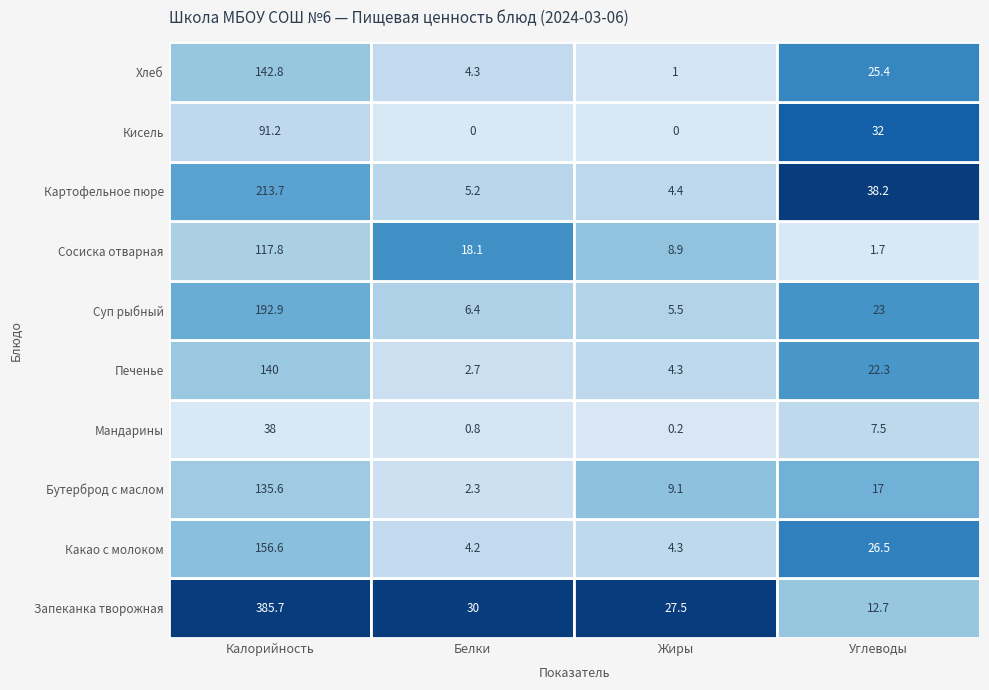

Reading left to right, transcribe all the data shown in this chart.

Запеканка творожная: 0=385.7	1=30.0	2=27.5	3=12.7
Какао с молоком: 0=156.6	1=4.2	2=4.3	3=26.5
Бутерброд с маслом: 0=135.6	1=2.3	2=9.1	3=17.0
Мандарины: 0=38.0	1=0.8	2=0.2	3=7.5
Печенье: 0=140.0	1=2.7	2=4.3	3=22.3
Суп рыбный: 0=192.9	1=6.4	2=5.5	3=23.0
Сосиска отварная: 0=117.8	1=18.1	2=8.9	3=1.7
Картофельное пюре: 0=213.7	1=5.2	2=4.4	3=38.2
Кисель: 0=91.2	1=0.0	2=0.0	3=32.0
Хлеб: 0=142.8	1=4.3	2=1.0	3=25.4